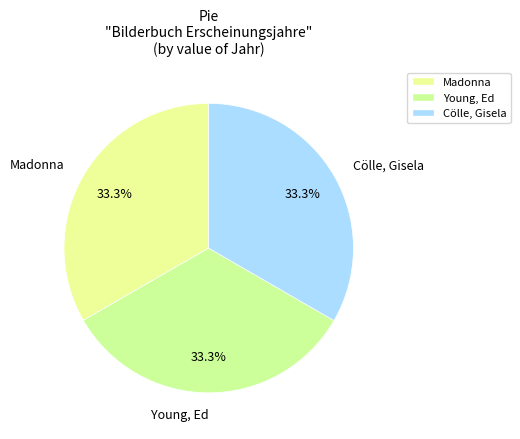

Does any single category account for the majority?

No